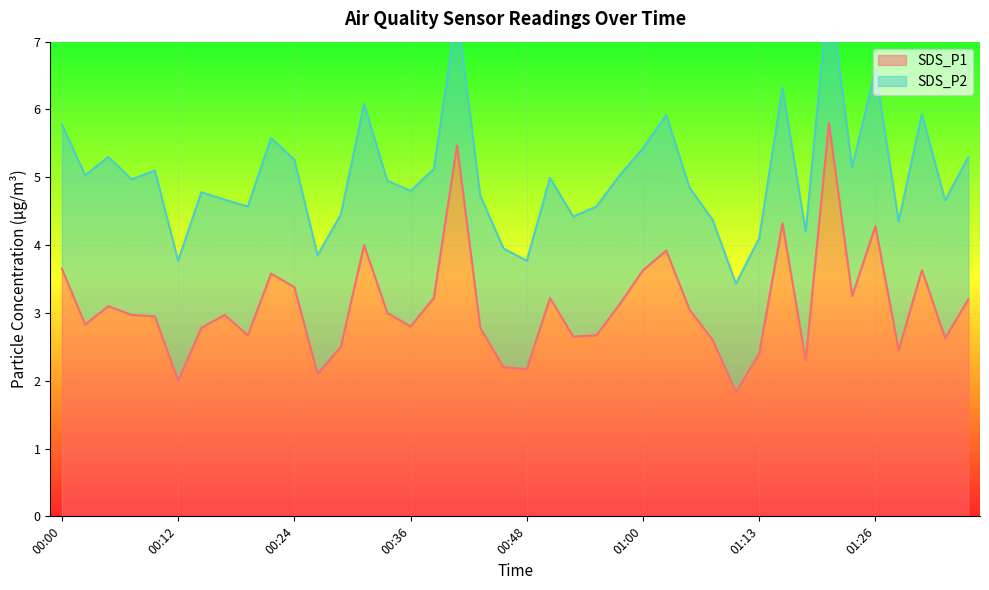

Does the chart display data point markers on the line(s)?

No